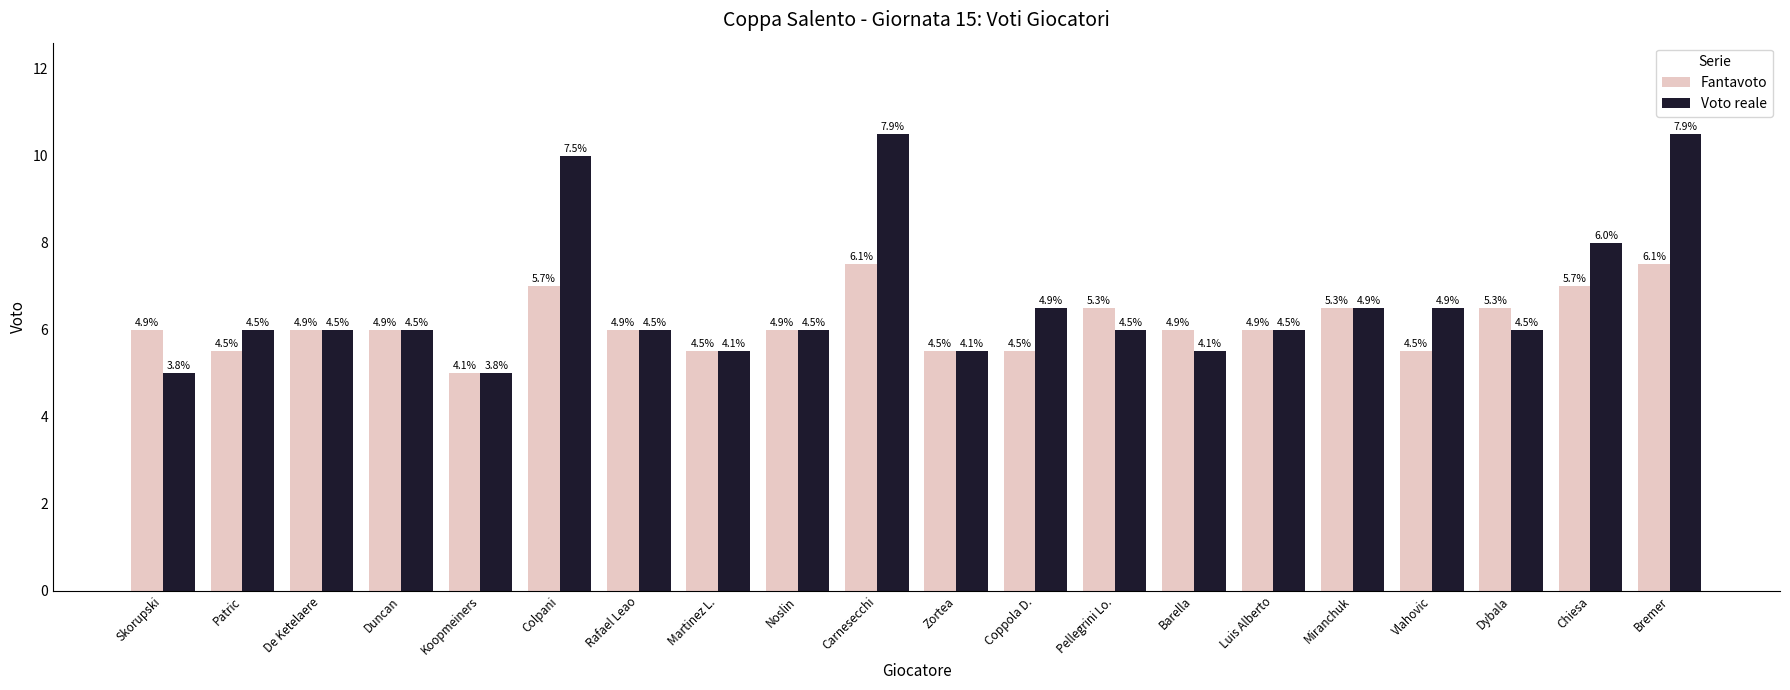

Reading left to right, transcribe all the data shown in this chart.

Fantavoto: Skorupski=6.0	Patric=5.5	De Ketelaere=6.0	Duncan=6.0	Koopmeiners=5.0	Colpani=7.0	Rafael Leao=6.0	Martinez L.=5.5	Noslin=6.0	Carnesecchi=7.5	Zortea=5.5	Coppola D.=5.5	Pellegrini Lo.=6.5	Barella=6.0	Luis Alberto=6.0	Miranchuk=6.5	Vlahovic=5.5	Dybala=6.5	Chiesa=7.0	Bremer=7.5
Voto reale: Skorupski=5.0	Patric=6.0	De Ketelaere=6.0	Duncan=6.0	Koopmeiners=5.0	Colpani=10.0	Rafael Leao=6.0	Martinez L.=5.5	Noslin=6.0	Carnesecchi=10.5	Zortea=5.5	Coppola D.=6.5	Pellegrini Lo.=6.0	Barella=5.5	Luis Alberto=6.0	Miranchuk=6.5	Vlahovic=6.5	Dybala=6.0	Chiesa=8.0	Bremer=10.5